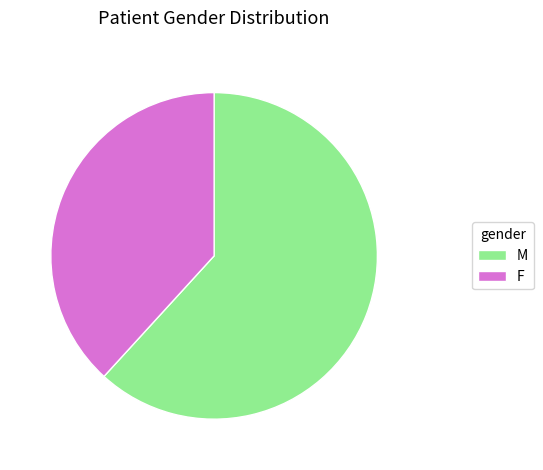

Does any single category account for the majority?

Yes